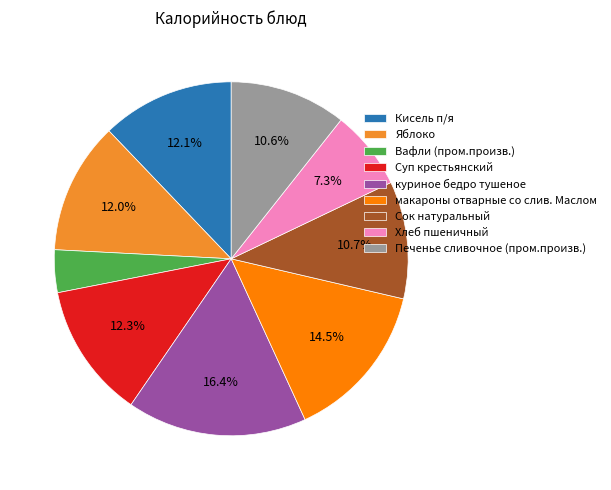

Which category has the biggest portion of the pie?

куриное бедро тушеное